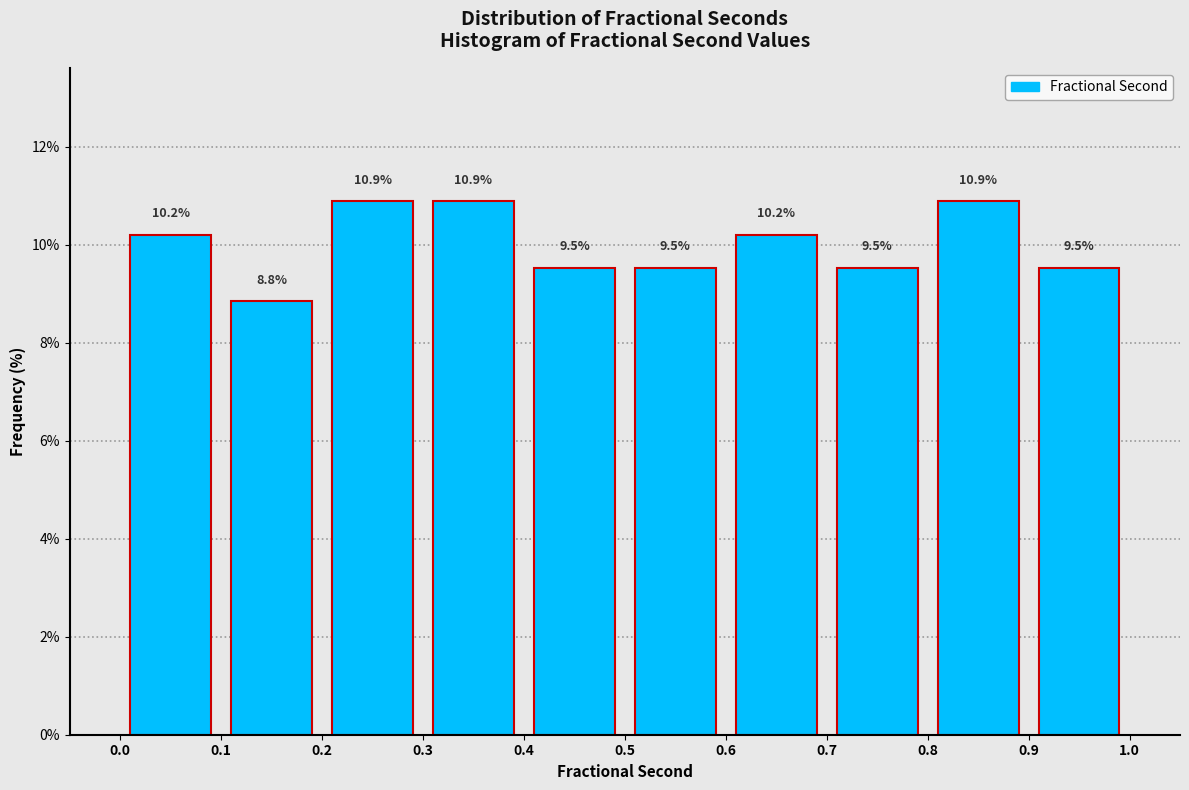

Reading left to right, transcribe this chart: for each bar, give the range it covers on the x-axis and its height.

0.0 to 0.1: 10.2
0.1 to 0.2: 8.8
0.2 to 0.3: 10.9
0.3 to 0.4: 10.9
0.4 to 0.5: 9.5
0.5 to 0.6: 9.5
0.6 to 0.7: 10.2
0.7 to 0.8: 9.5
0.8 to 0.9: 10.9
0.9 to 1.0: 9.5